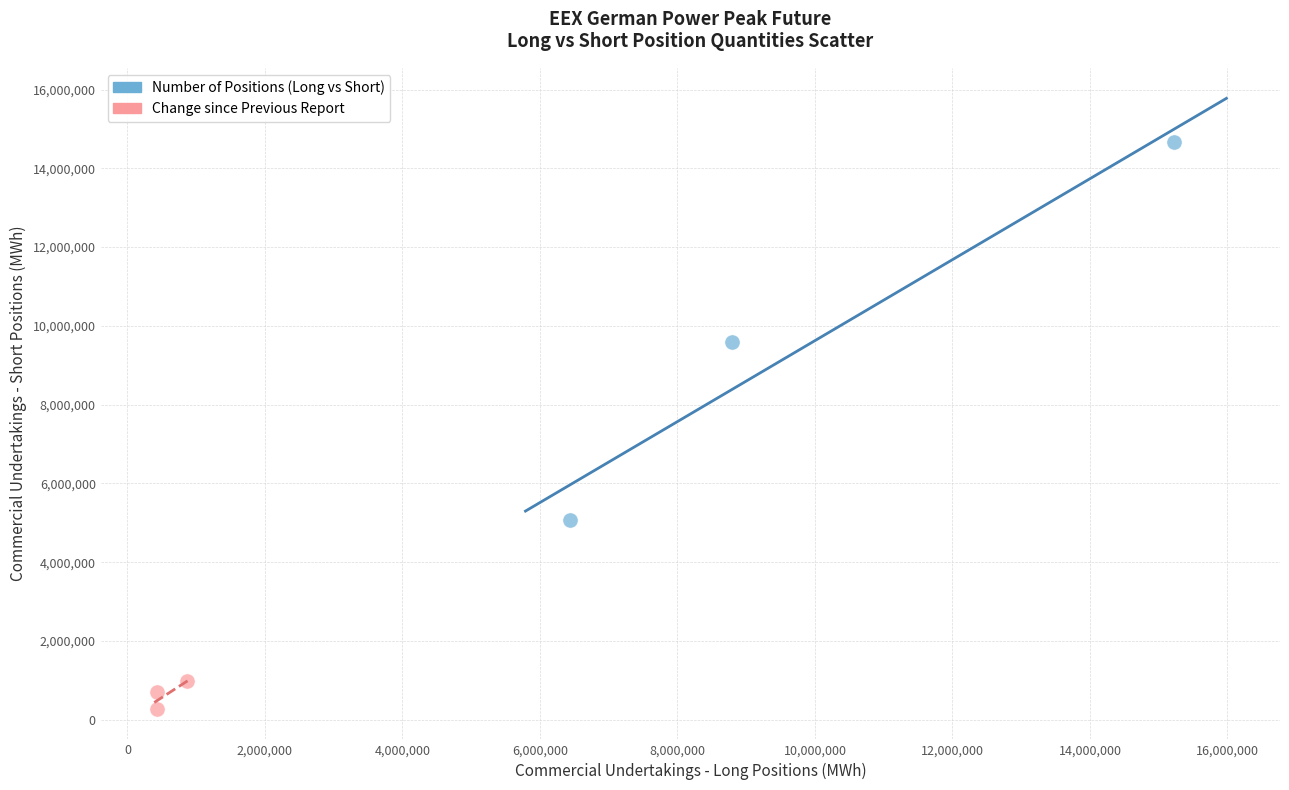

Which series reaches the maximum Y coordinate?

Number of Positions (Long vs Short)